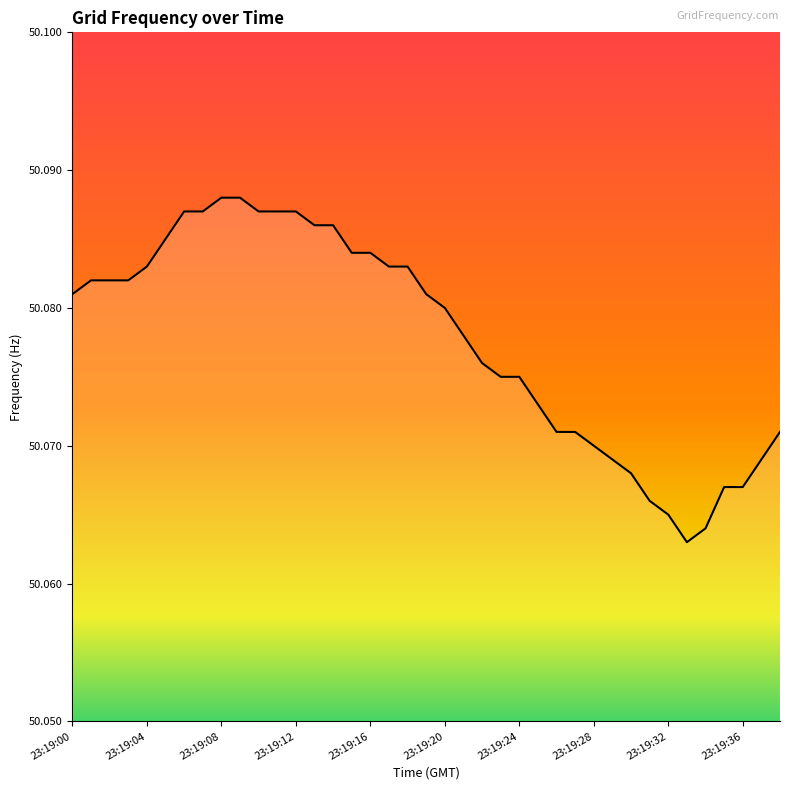

Does the chart display data point markers on the line(s)?

No